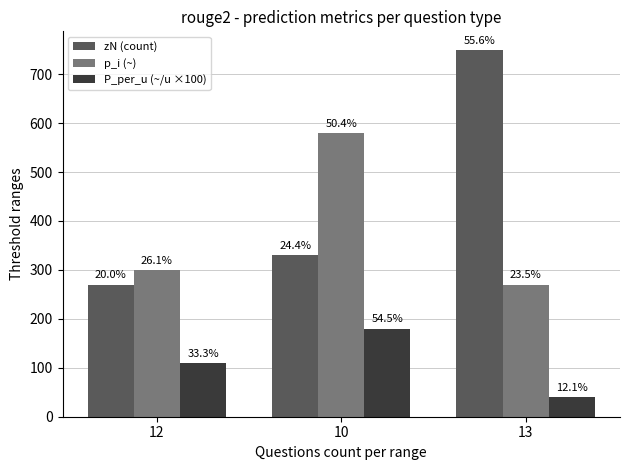

How many bars are there in each group?

3